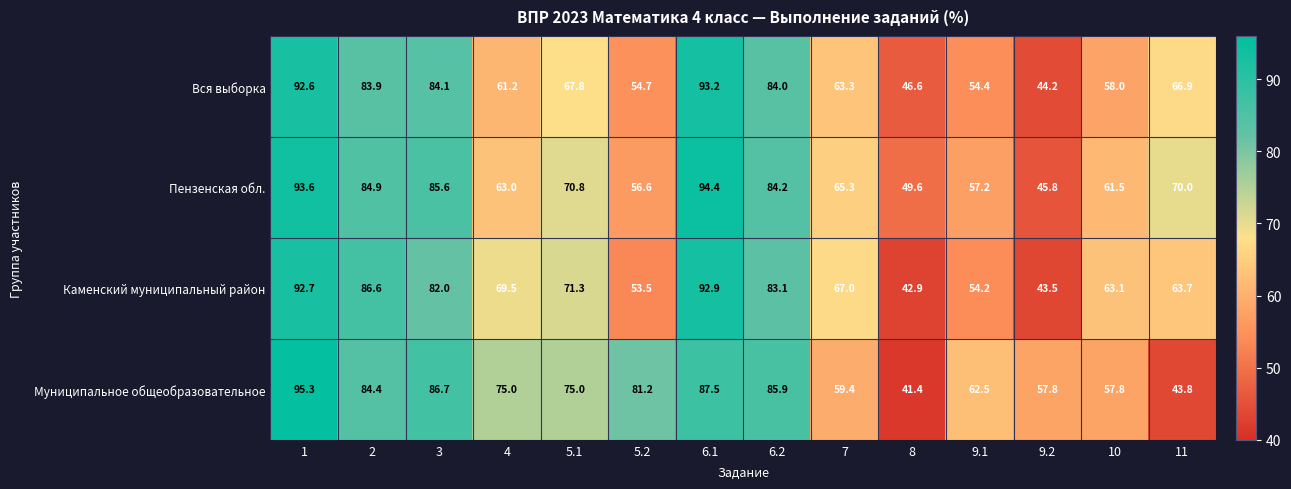

Which series has the largest total across all categories?

Муниципальное общеобразовательное